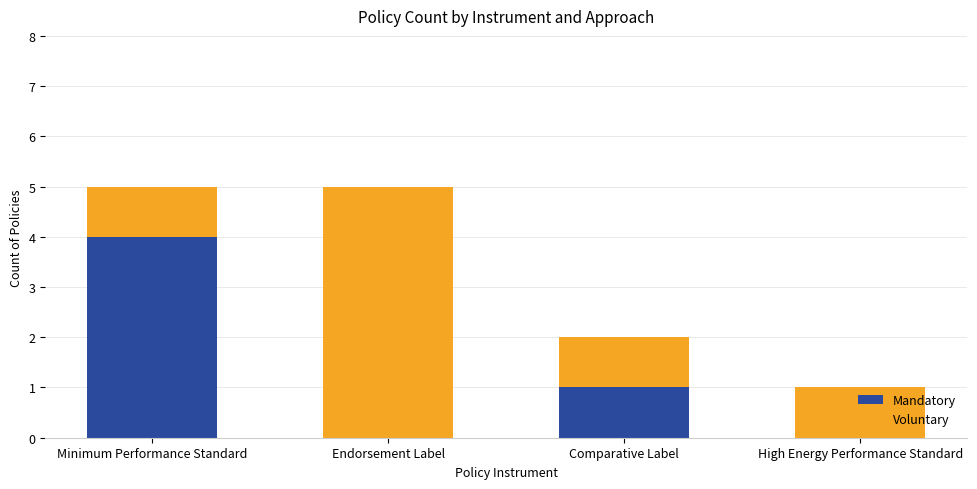

What is the total value across all series at Endorsement Label?

5